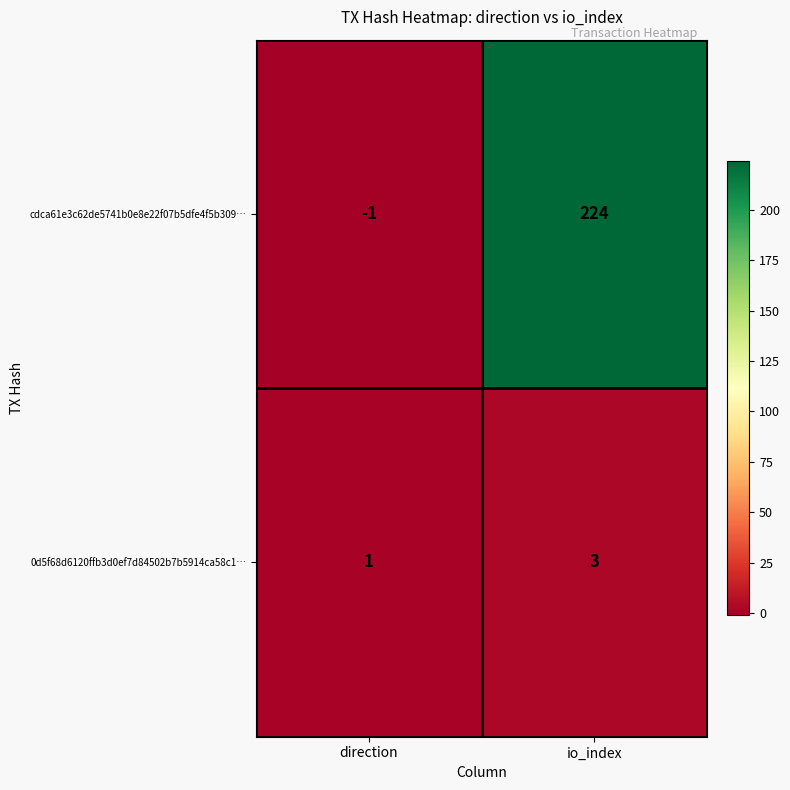

How many series are shown in this chart?

2